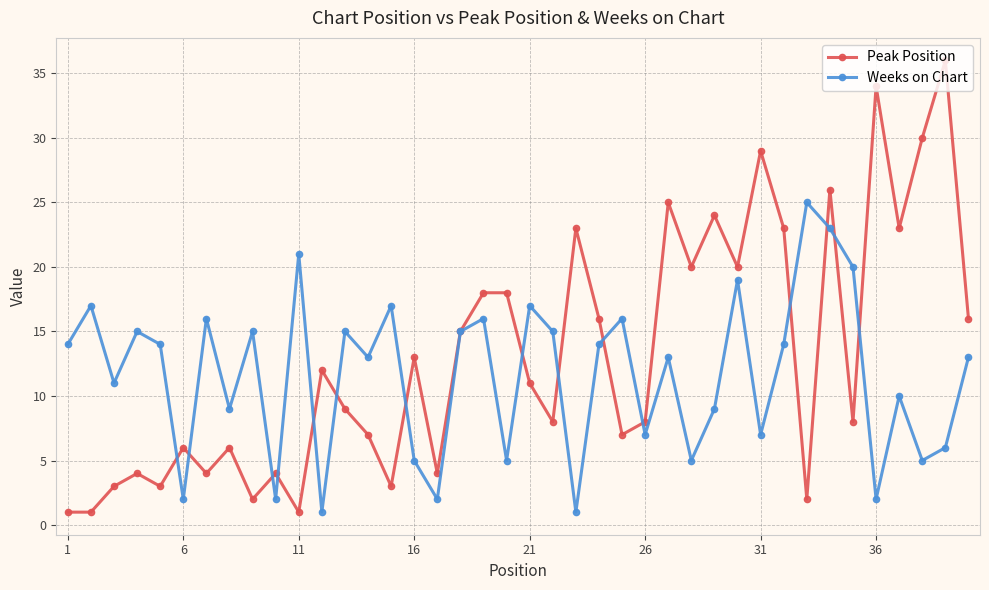

Which series has the widest spread of values?

Peak Position